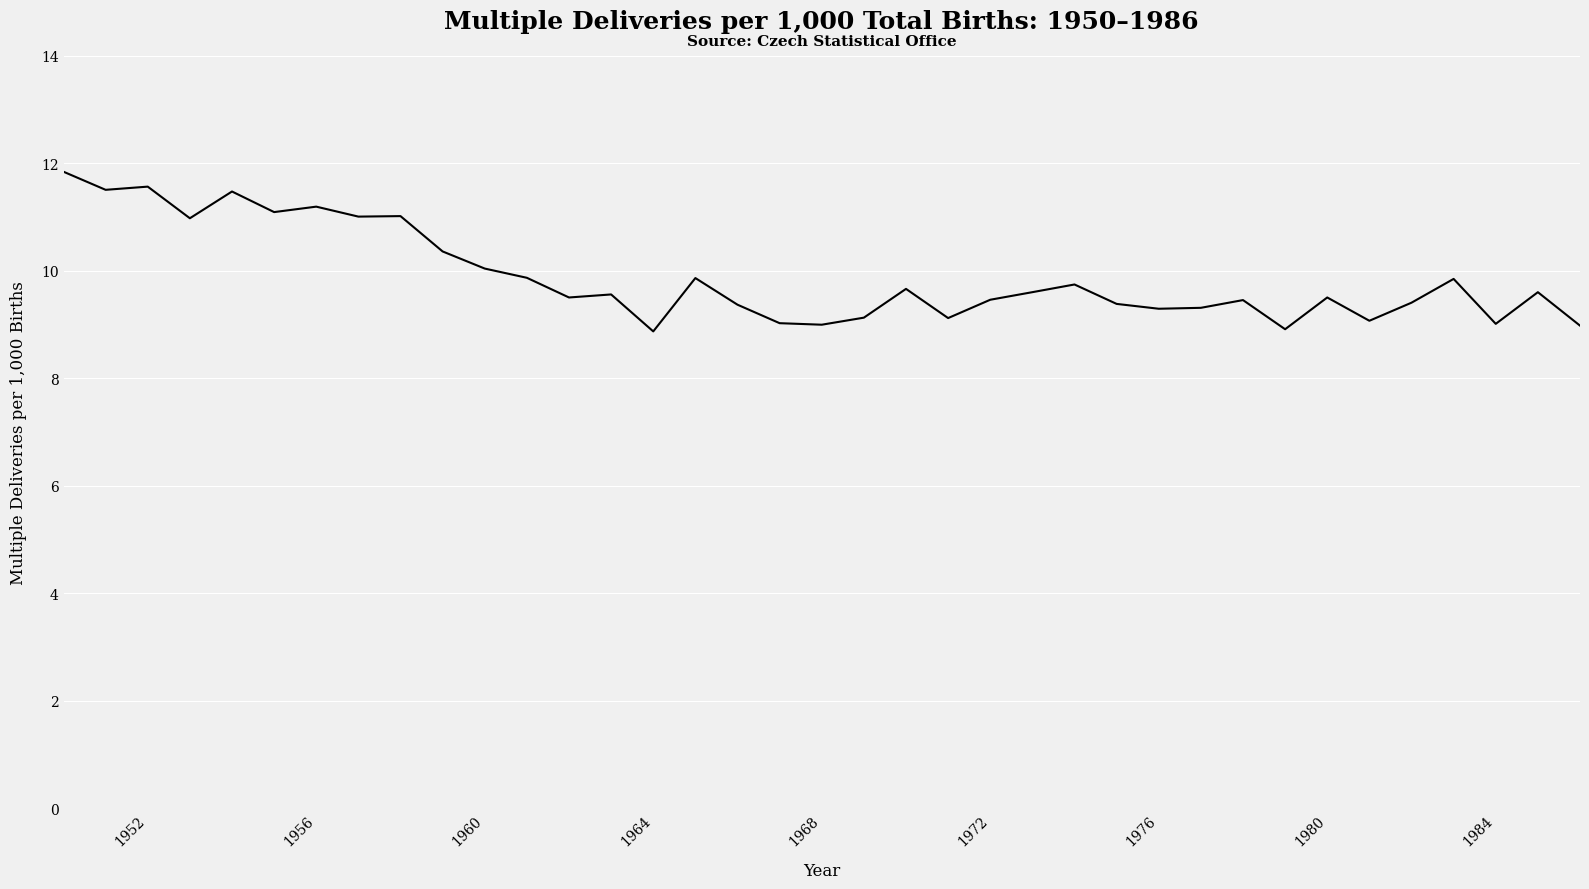

What is the minimum value shown in the chart?

8.9